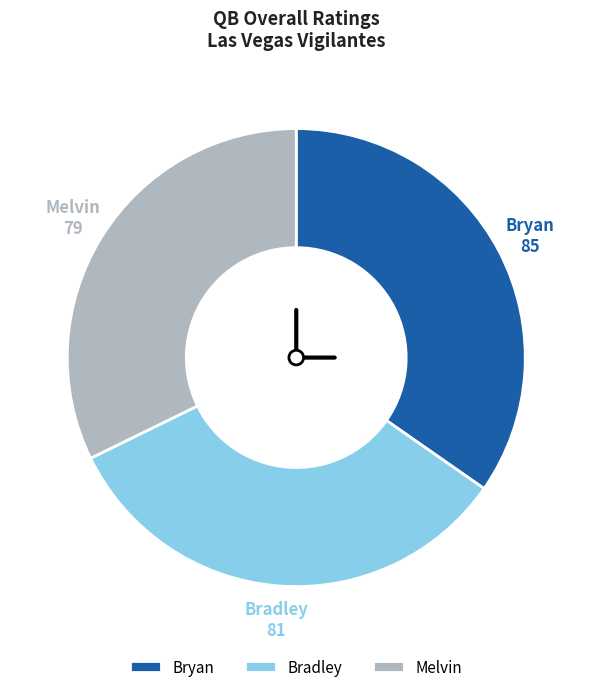

Which slice is the largest?

Bryan